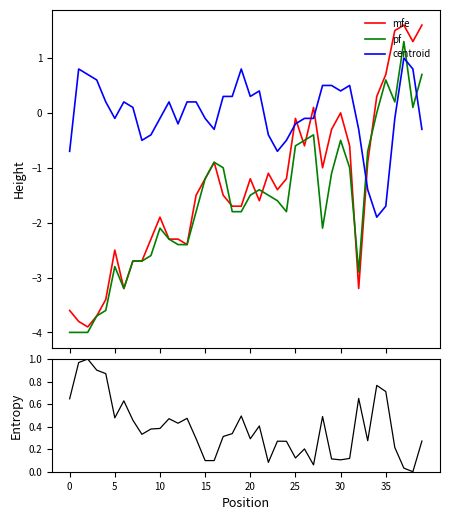

True or false: entropy and mfe cross at least once.

True